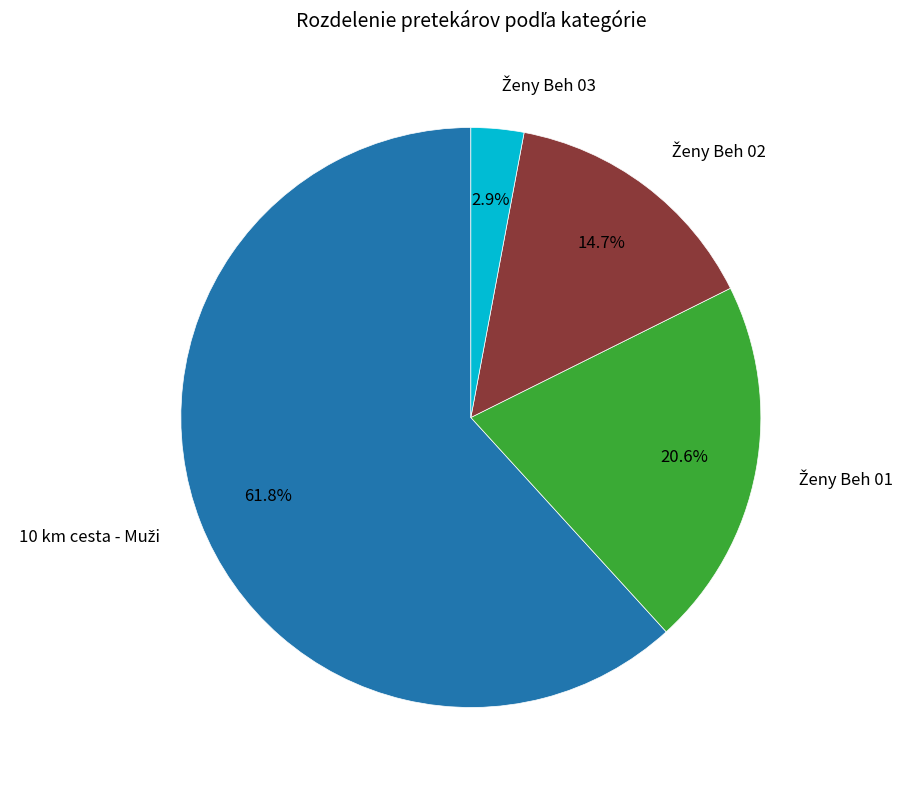

Does any single category account for the majority?

Yes